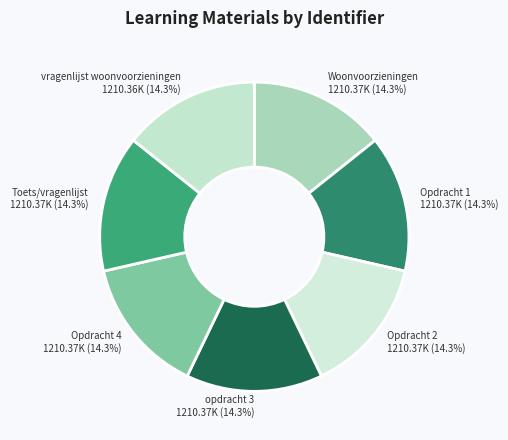

What percentage do Opdracht 2 and Opdracht 4 together represent?

28.6%